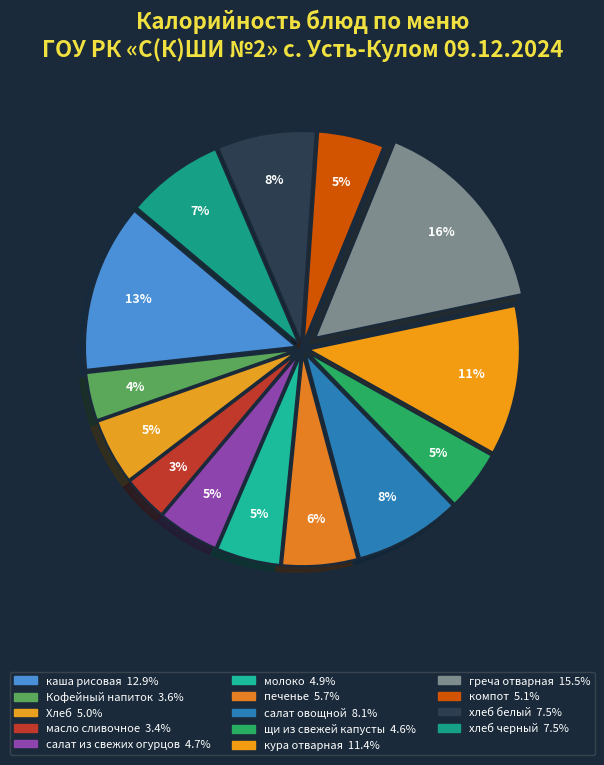

To the nearest percent, what portion does компот represent?

5%